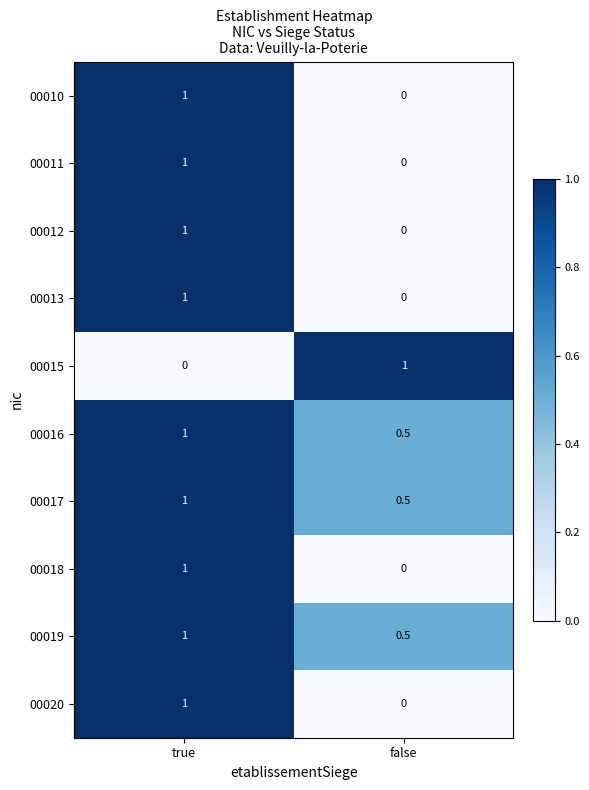

Reading right to left, list all the values displayed in this chart.

00010: false=0.0	true=1.0
00011: false=0.0	true=1.0
00012: false=0.0	true=1.0
00013: false=0.0	true=1.0
00015: false=1.0	true=0.0
00016: false=0.5	true=1.0
00017: false=0.5	true=1.0
00018: false=0.0	true=1.0
00019: false=0.5	true=1.0
00020: false=0.0	true=1.0